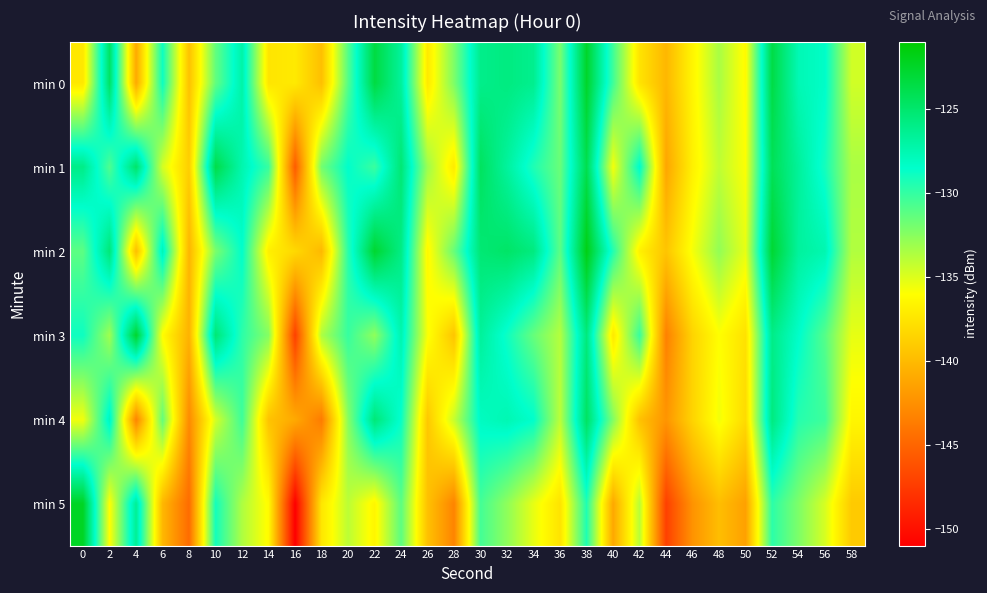

What is the greatest value displayed?

-121.8